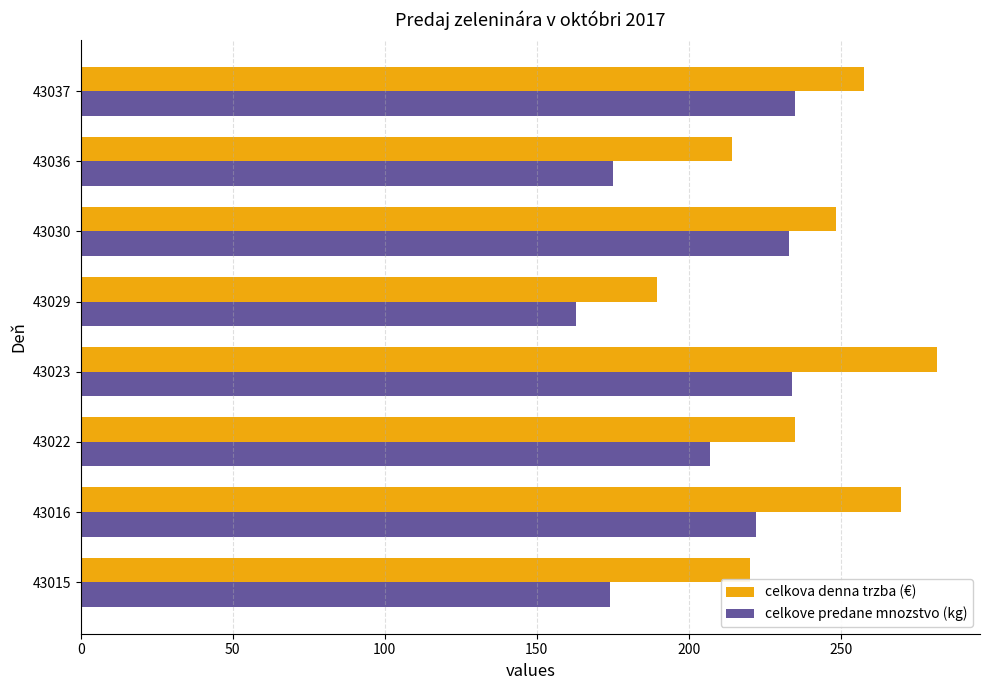

What is the lowest value of the celkove predane mnozstvo (kg) series?

163.0